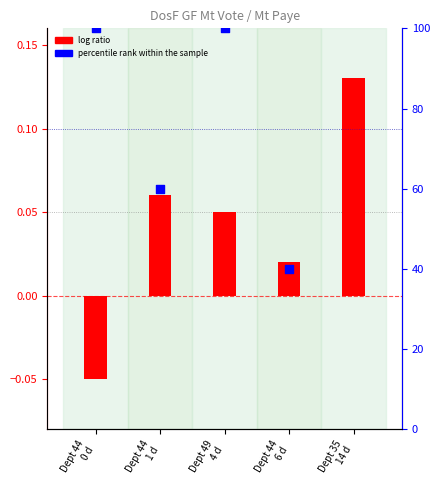

At which category is the sum across all series the highest?

Dept 35
14 d